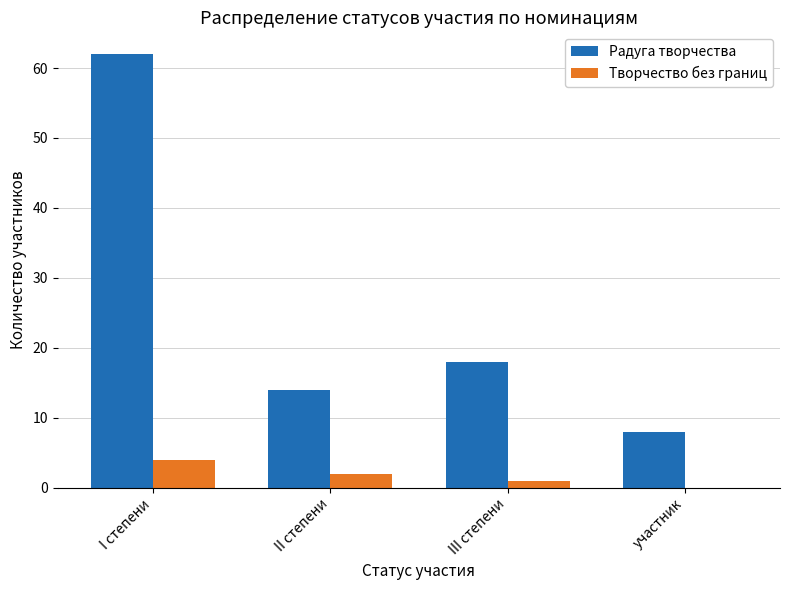

The Творчество без границ series shows -2 at участник. True or false?

False